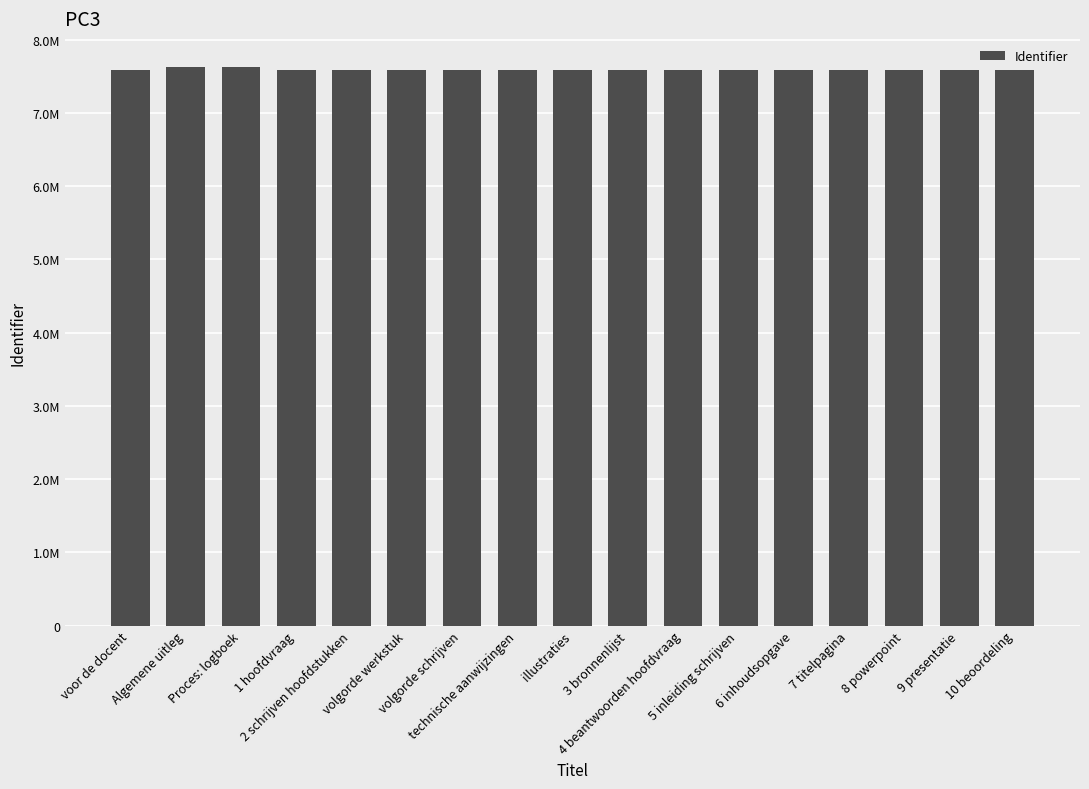

Which label corresponds to the largest value in the chart?

Algemene uitleg